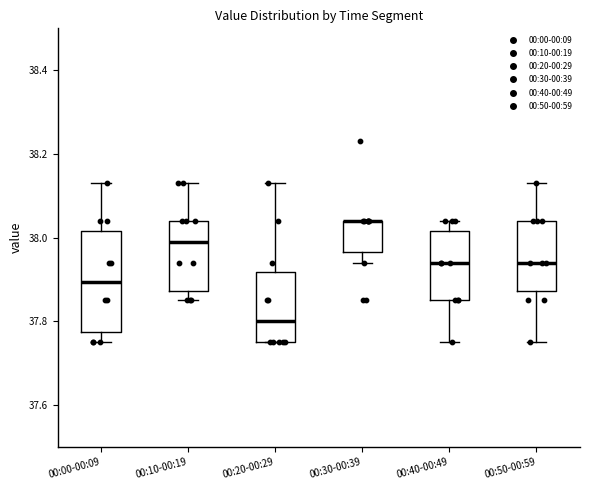

Reading left to right, transcribe this box plot: for each box, give where its median line is, the range the box spans, and where its two whiskers end, as read against the y-axis. The values are not printed on the chart, so give them approximately, as read against the axis.

00:00-00:09: median 37.90, box 37.78 to 38.02, whiskers 37.76 to 38.14
00:10-00:19: median 38.00, box 37.88 to 38.04, whiskers 37.86 to 38.14
00:20-00:29: median 37.80, box 37.76 to 37.92, whiskers 37.76 to 38.14
00:30-00:39: median 38.04 (drawn on the box's upper edge), box 37.96 to 38.04, whiskers 37.94 to 38.04
00:40-00:49: median 37.94, box 37.86 to 38.02, whiskers 37.76 to 38.04
00:50-00:59: median 37.94, box 37.88 to 38.04, whiskers 37.76 to 38.14